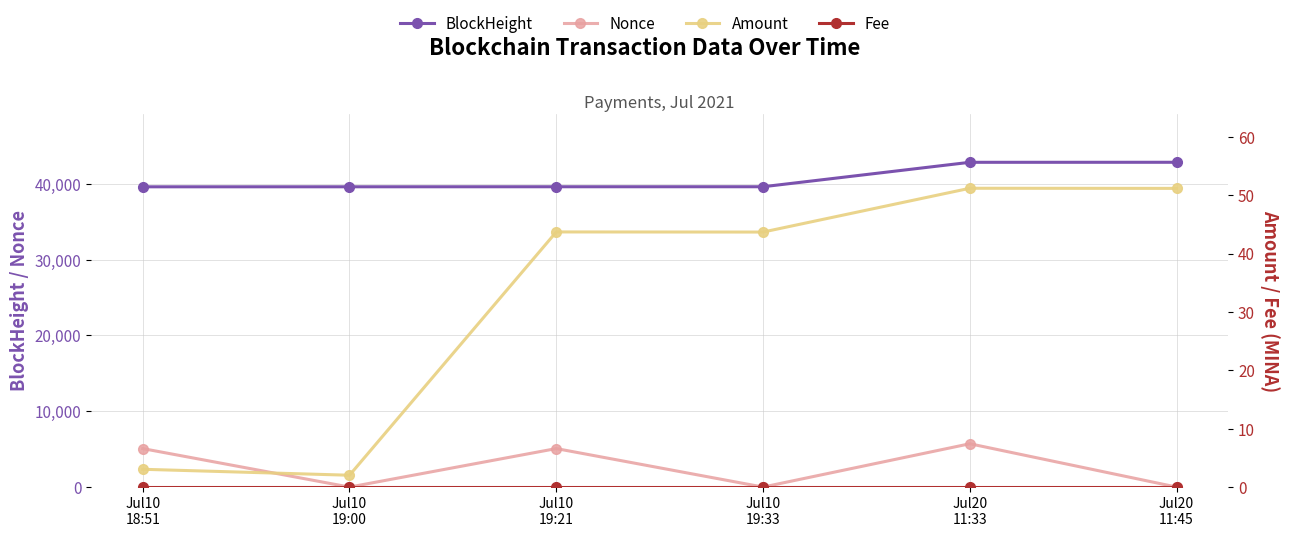

At which label does Fee reach its peak?

Jul10
18:51